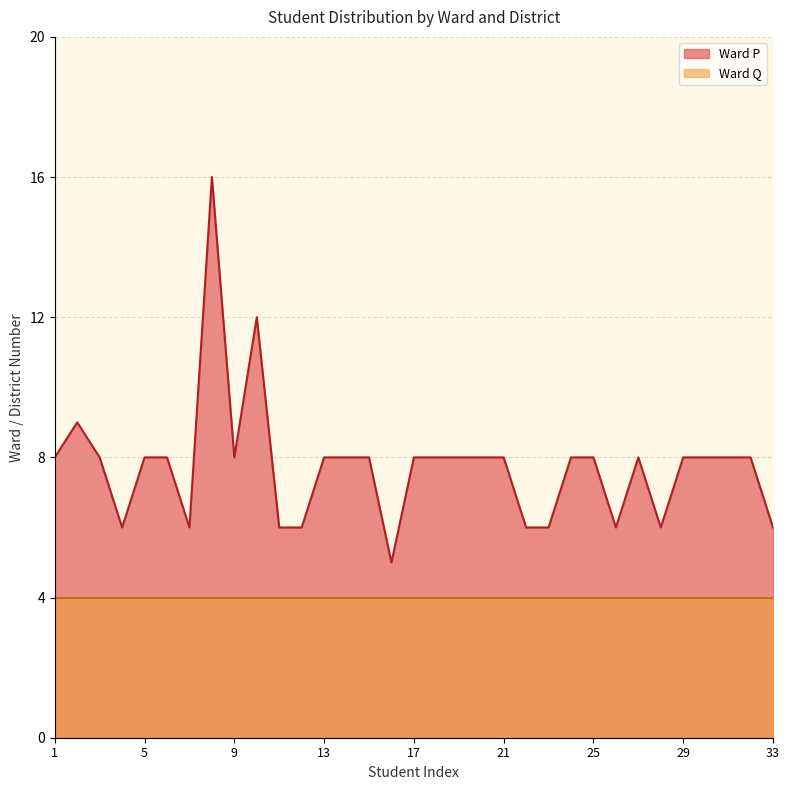

At which label is the value closest to 10?

2